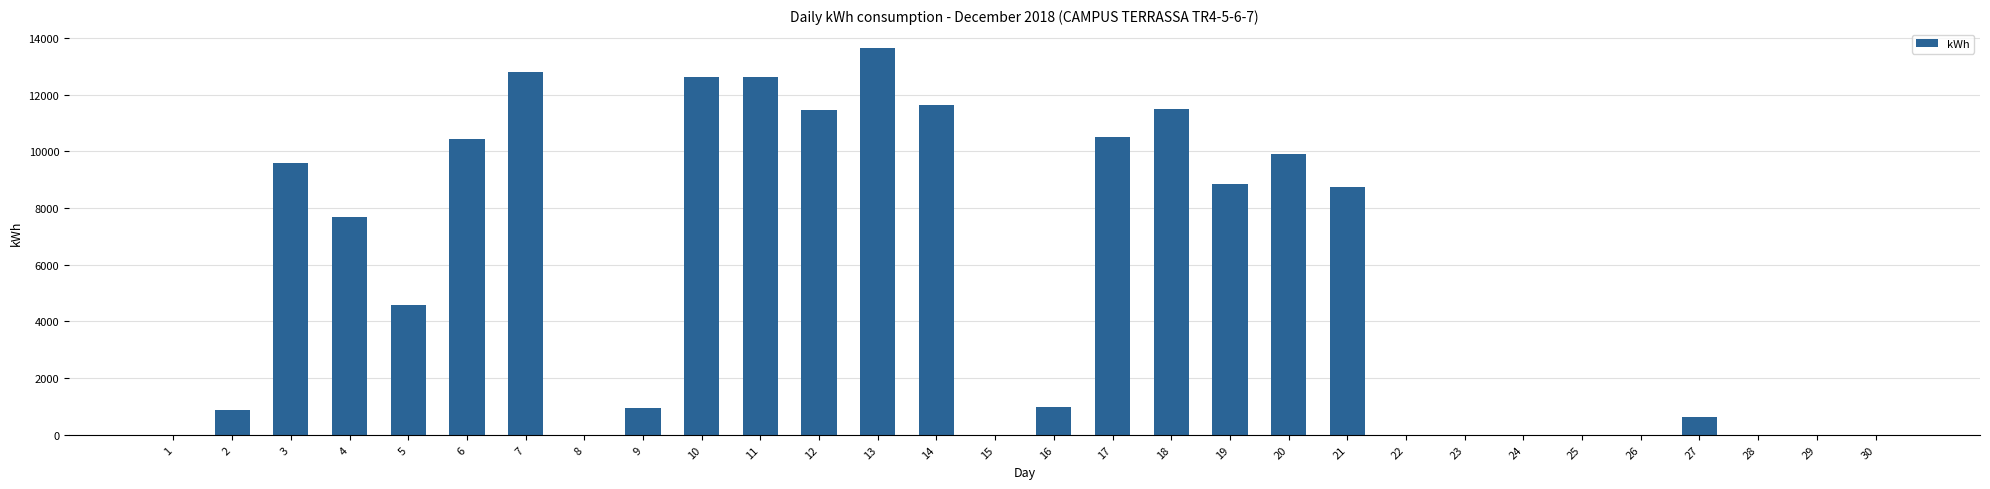

What is the greatest value displayed?

13632.9